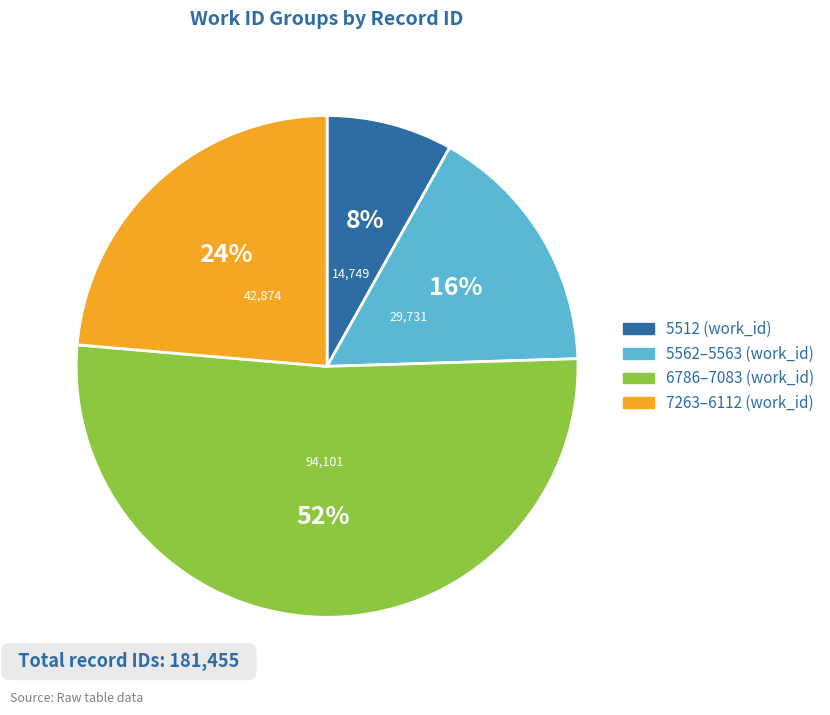

To the nearest percent, what is the difference between the largest and smallest slice percentages?

44%